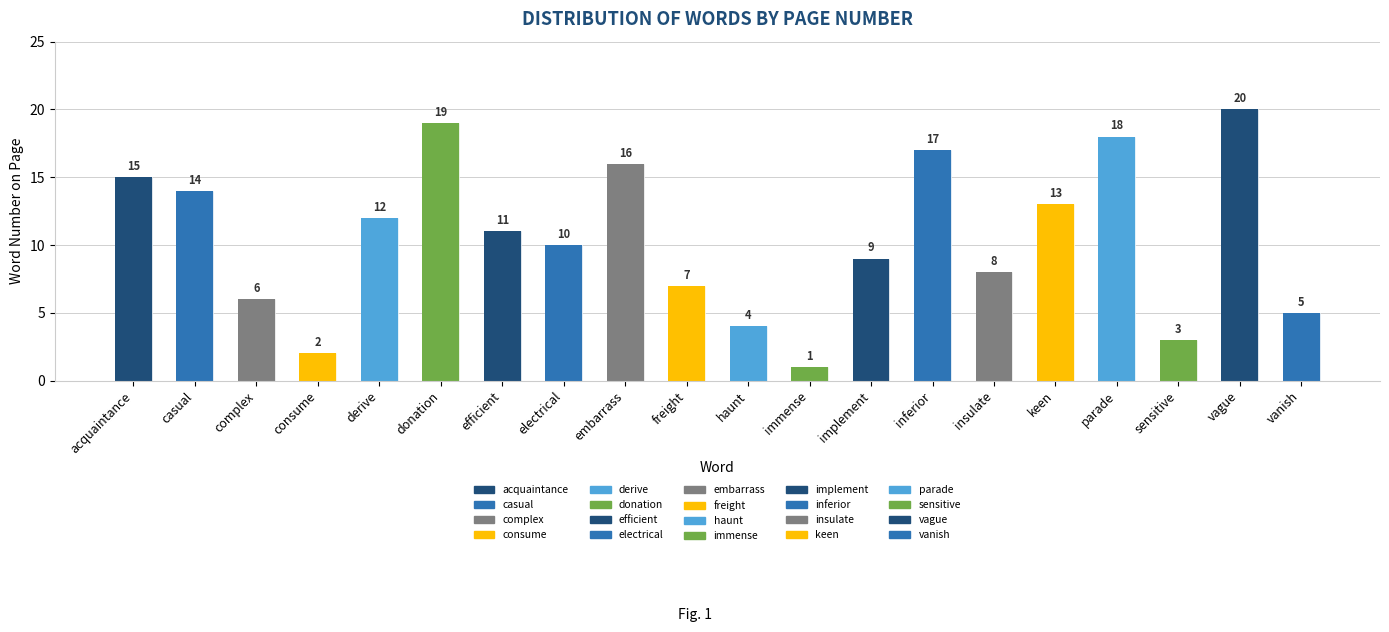

True or false: the data shows 5 at haunt.

False